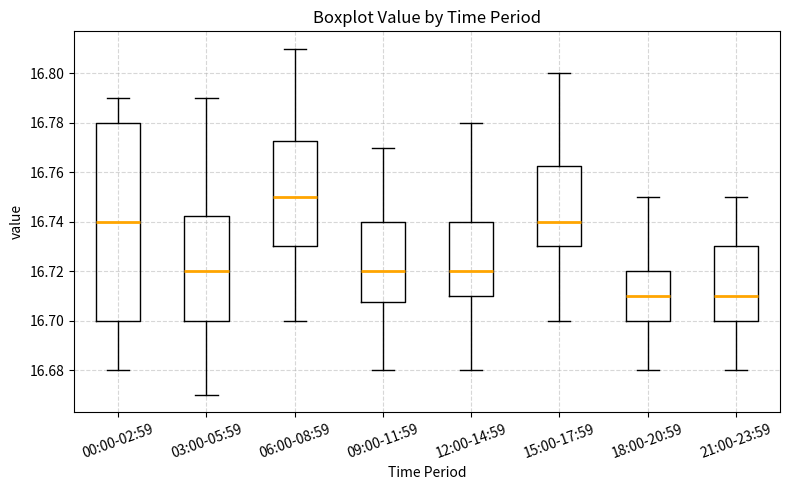

Reading left to right, read every box against the y-axis: the position of its median line, the range the box covers, and the ends of its whiskers. The values are not printed on the chart, so give them approximately, as read against the axis.

00:00-02:59: median 16.740, box 16.700 to 16.780, whiskers 16.680 to 16.790
03:00-05:59: median 16.720, box 16.700 to 16.742, whiskers 16.670 to 16.790
06:00-08:59: median 16.750, box 16.730 to 16.772, whiskers 16.700 to 16.810
09:00-11:59: median 16.720, box 16.708 to 16.740, whiskers 16.680 to 16.770
12:00-14:59: median 16.720, box 16.710 to 16.740, whiskers 16.680 to 16.780
15:00-17:59: median 16.740, box 16.730 to 16.762, whiskers 16.700 to 16.800
18:00-20:59: median 16.710, box 16.700 to 16.720, whiskers 16.680 to 16.750
21:00-23:59: median 16.710, box 16.700 to 16.730, whiskers 16.680 to 16.750